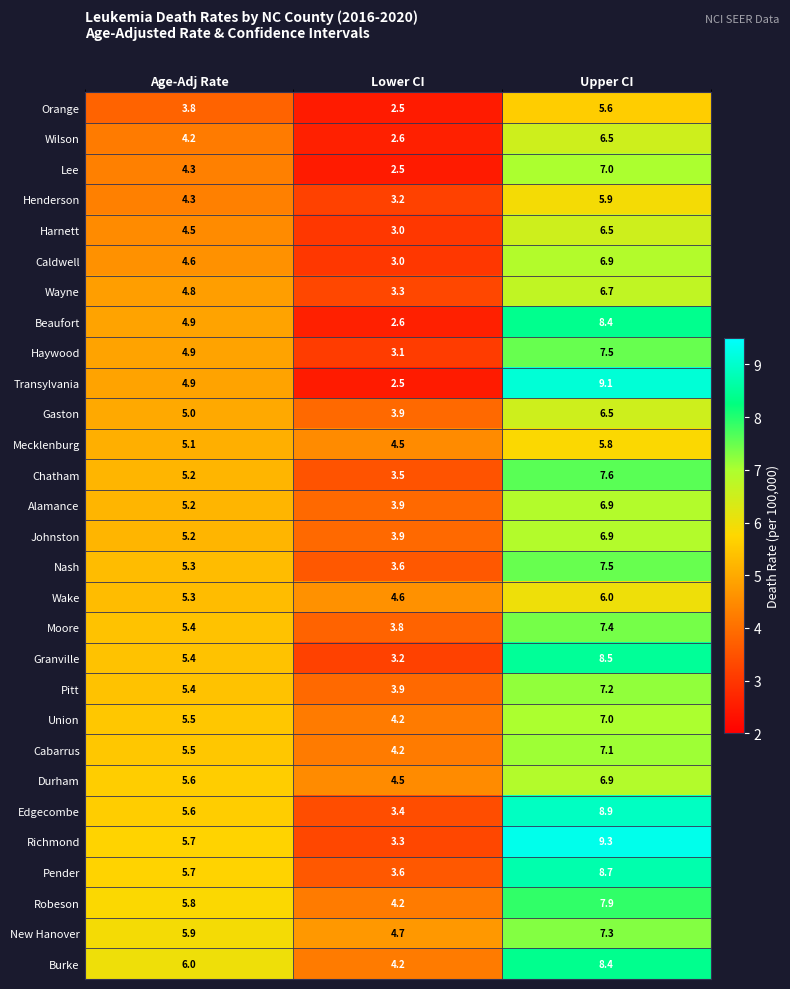

At which category does the chart reach its minimum across all series?

Lower CI